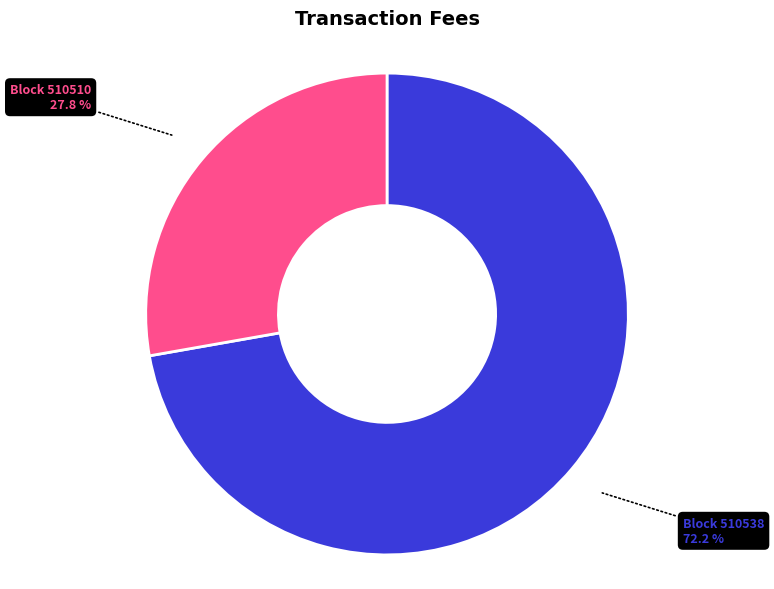

Is there any slice that represents more than half of the pie?

Yes